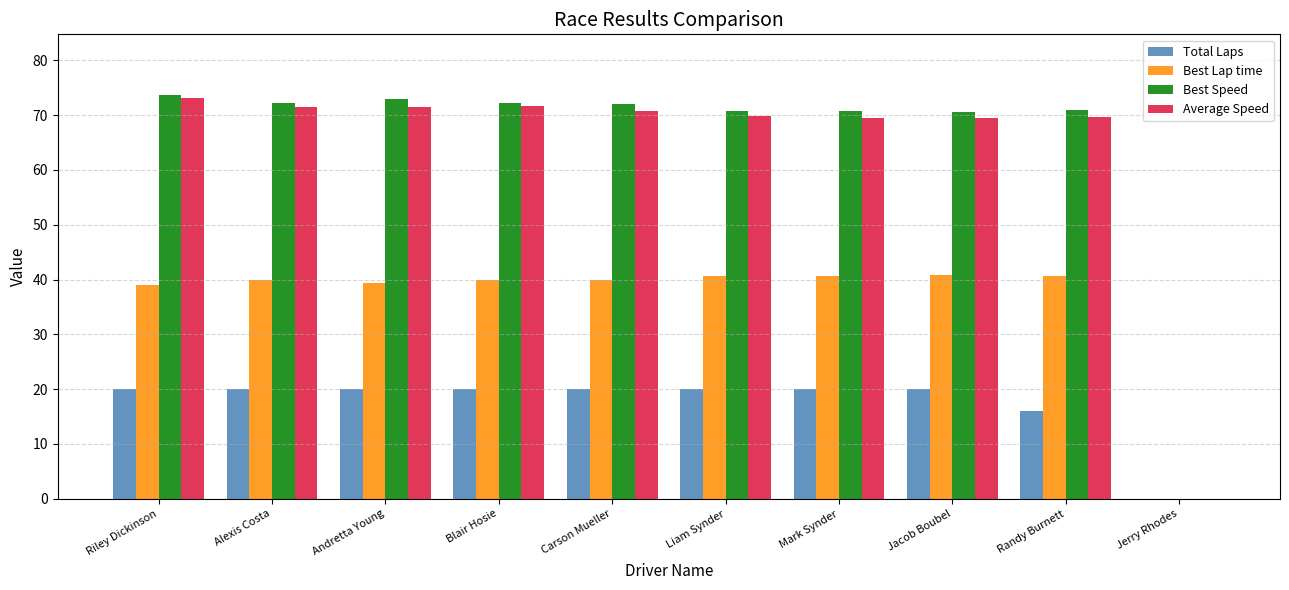

How many series are shown in this chart?

4